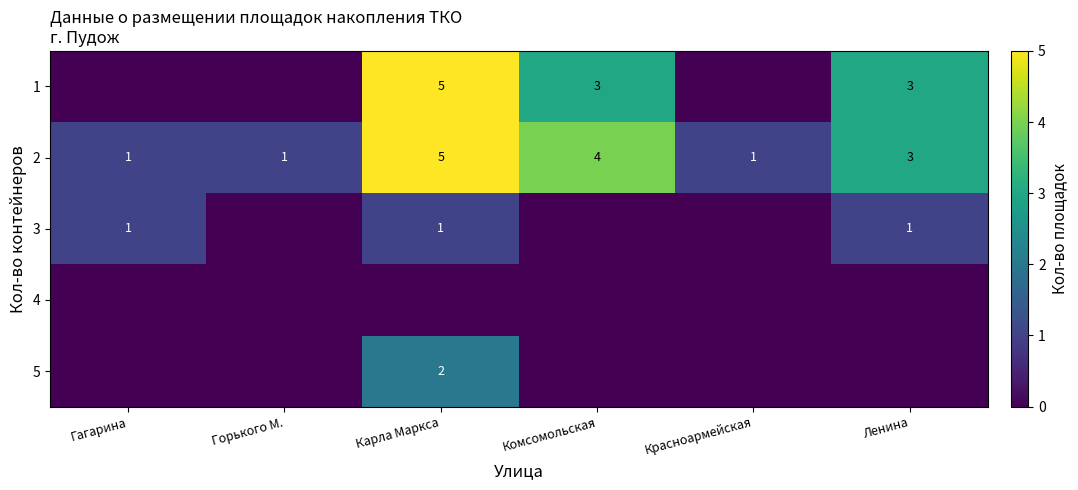

At which label is 2 closest to 3?

Ленина